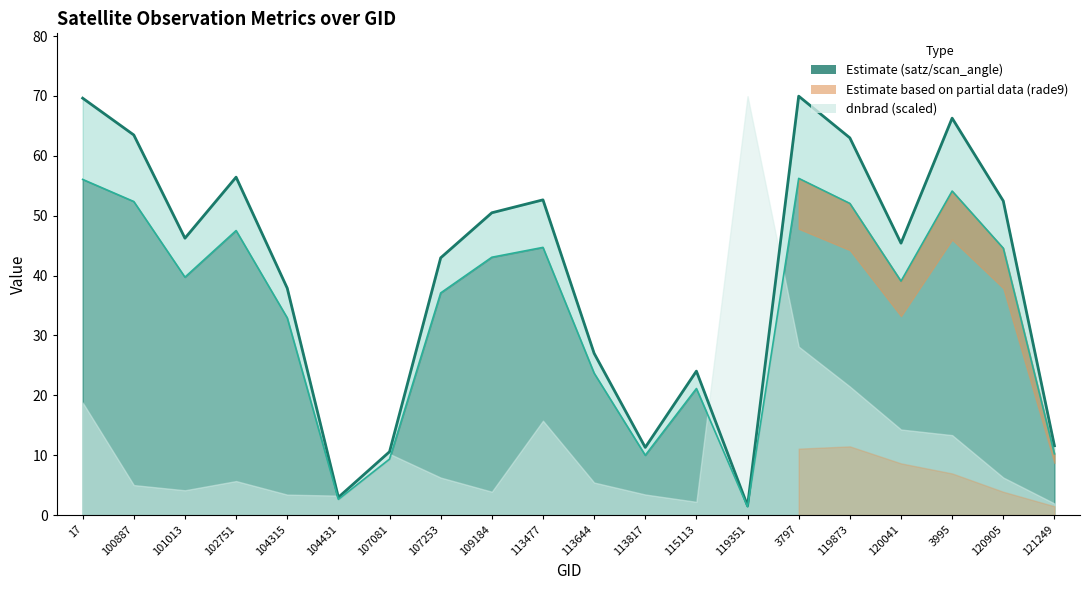

The scan_angle series shows 52.4 at 100887. True or false?

True